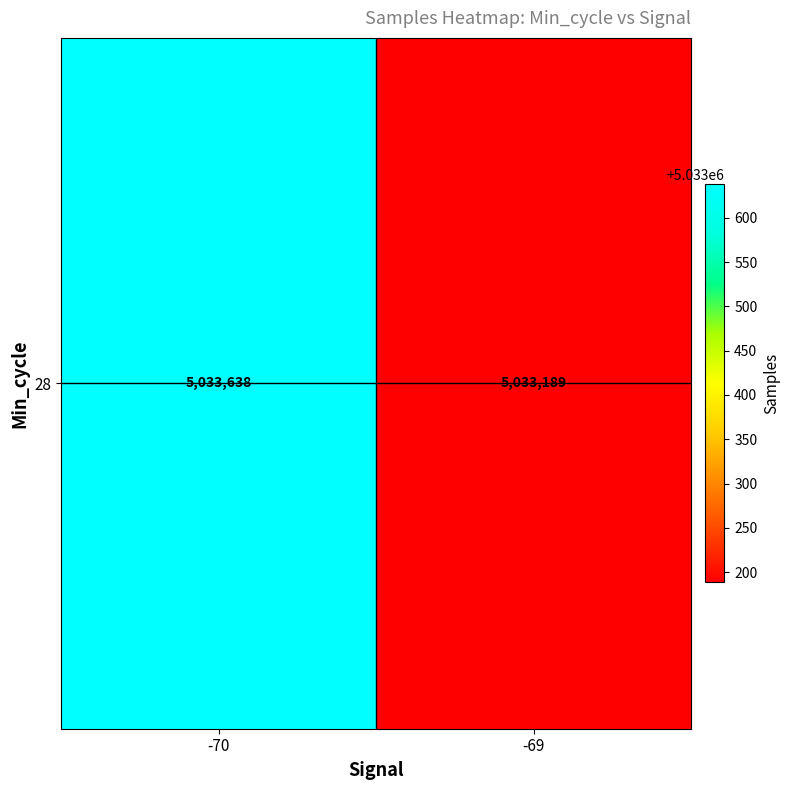

Between -70 and -69, which is larger?

-70